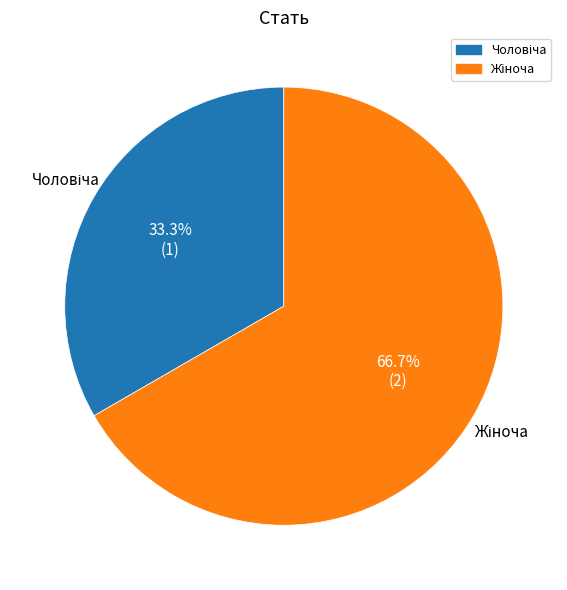

How many slices are in this pie chart?

2